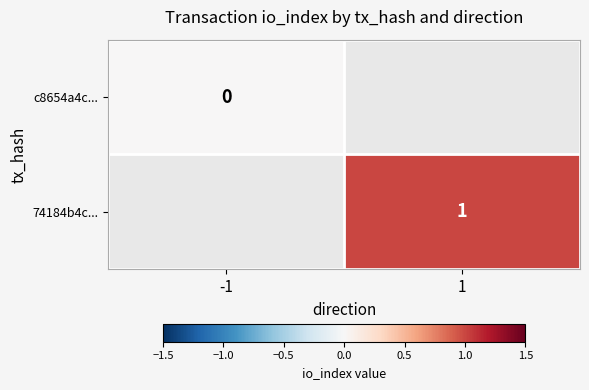

The 74184b4c... series shows 2 at 1. True or false?

False